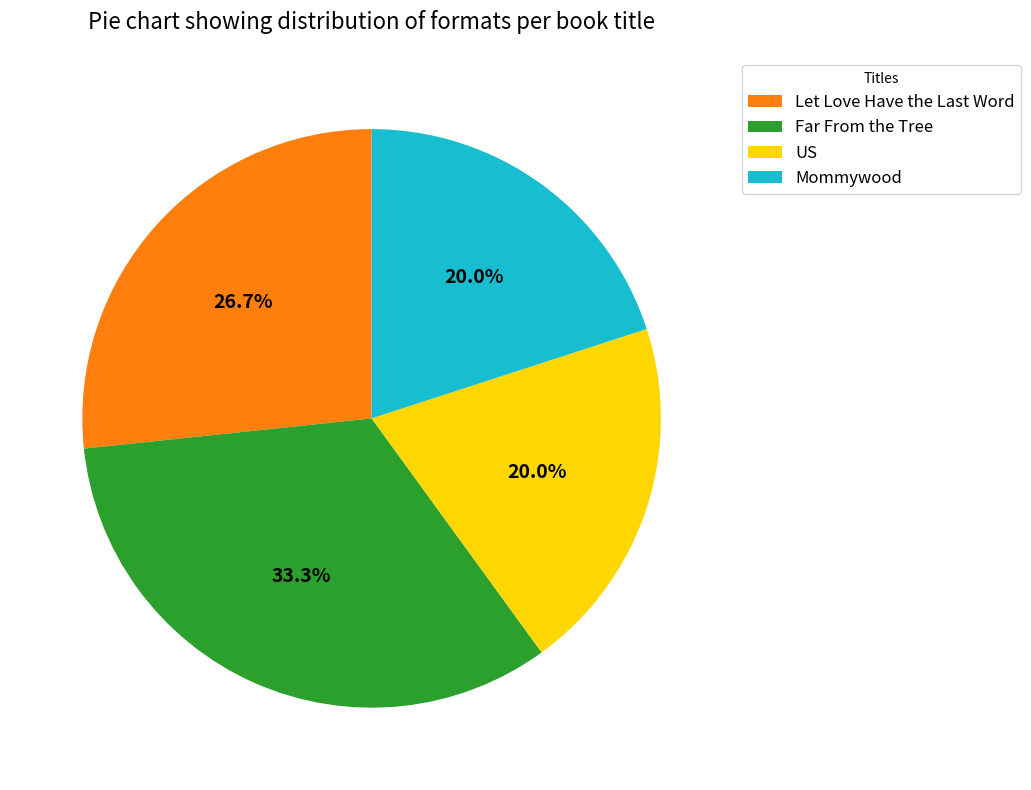

To the nearest percent, what is the average slice percentage?

25%